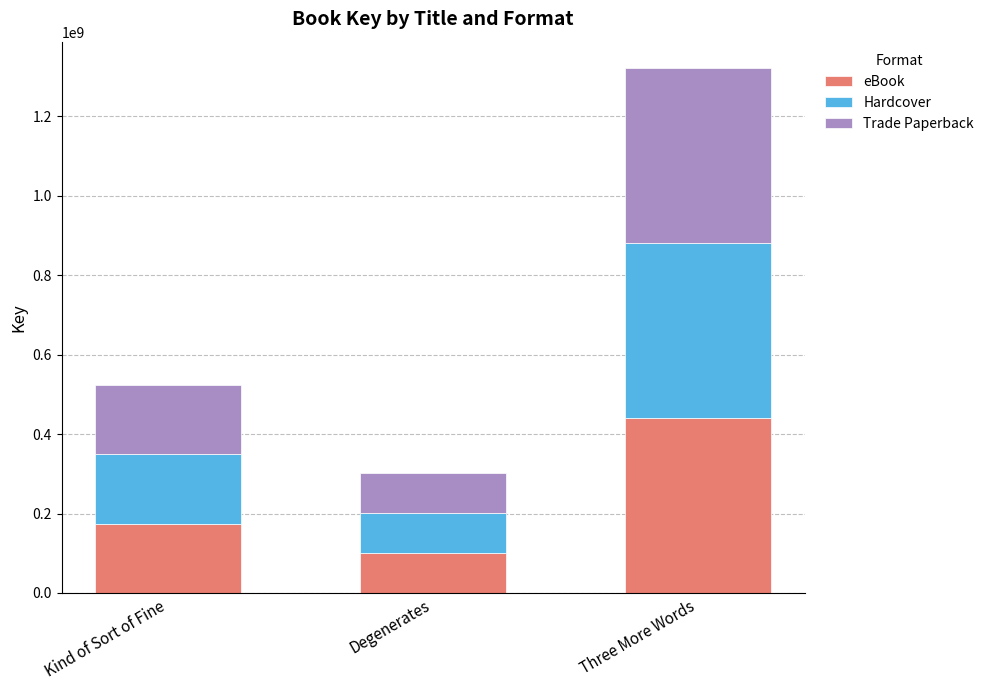

What are all the series names shown in the legend?

eBook, Hardcover, Trade Paperback